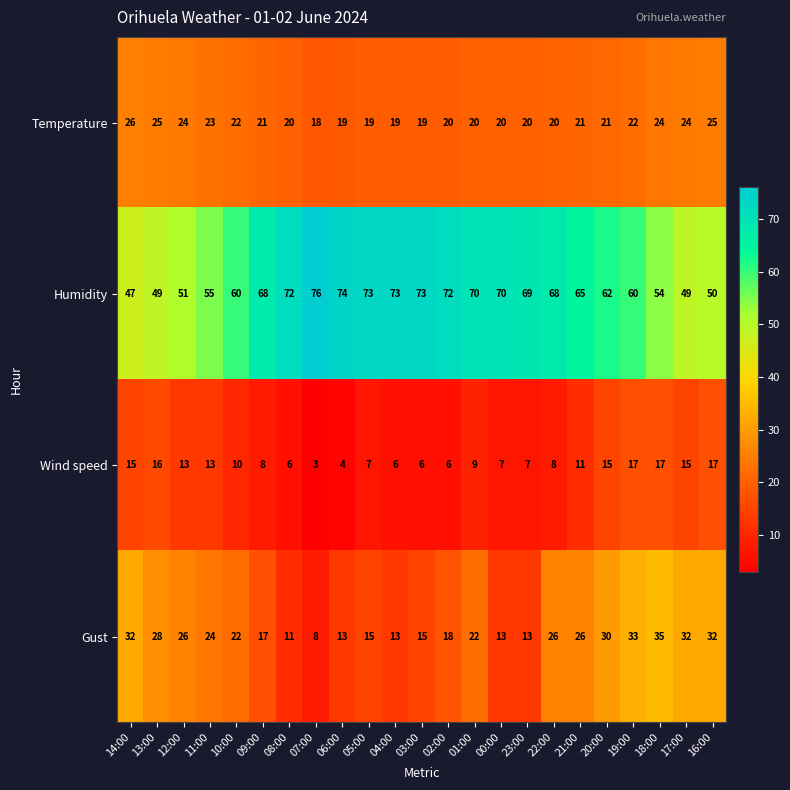

Which label corresponds to the largest value in the chart?

07:00